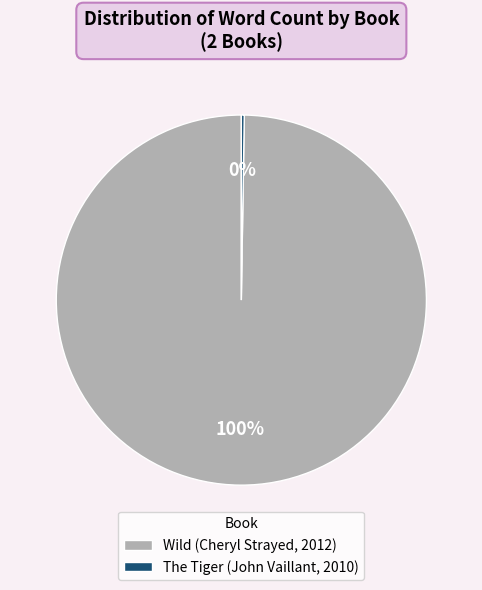

Is Wild (Cheryl Strayed, 2012) the majority of the pie?

Yes